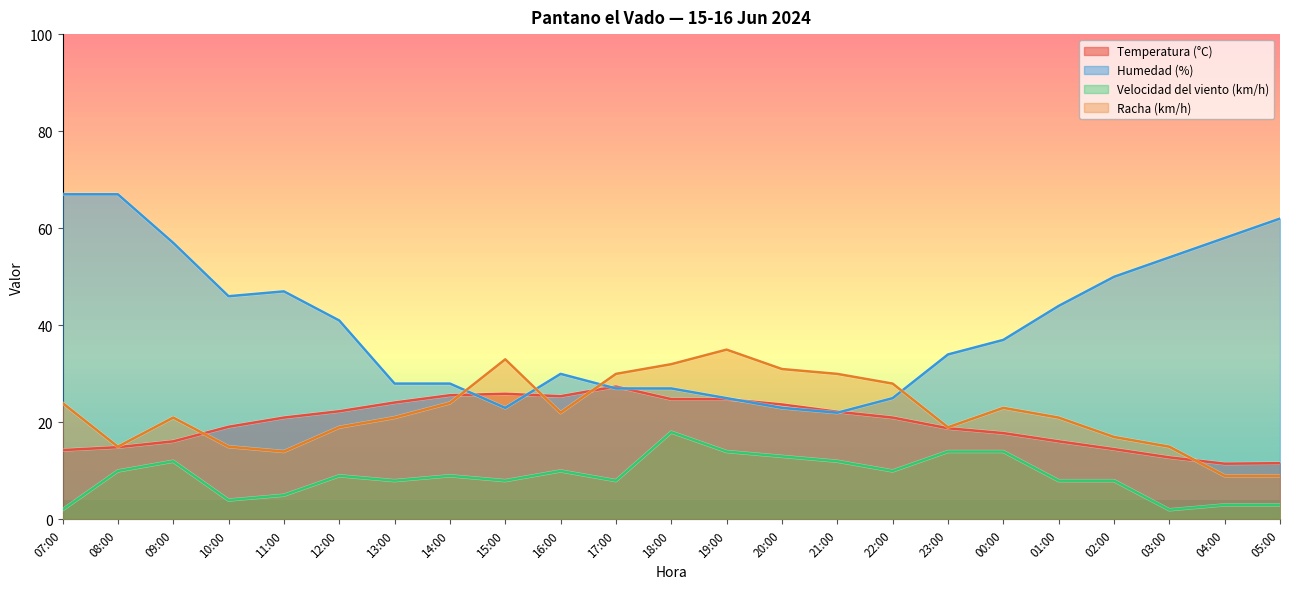

What is the label of the 17th point from the left?

23:00